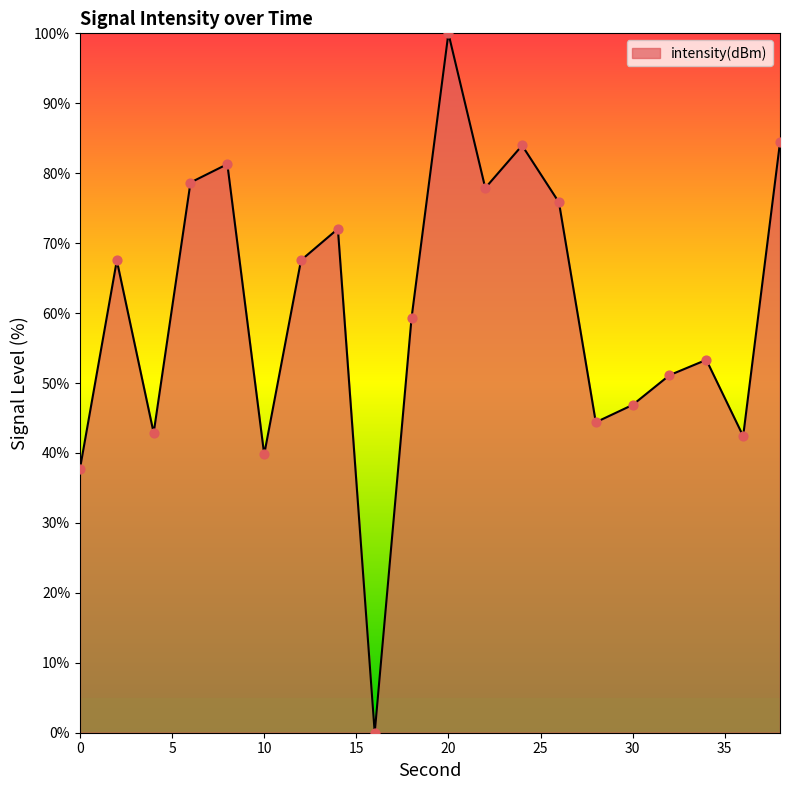

What is the maximum value shown in the chart?

100.0